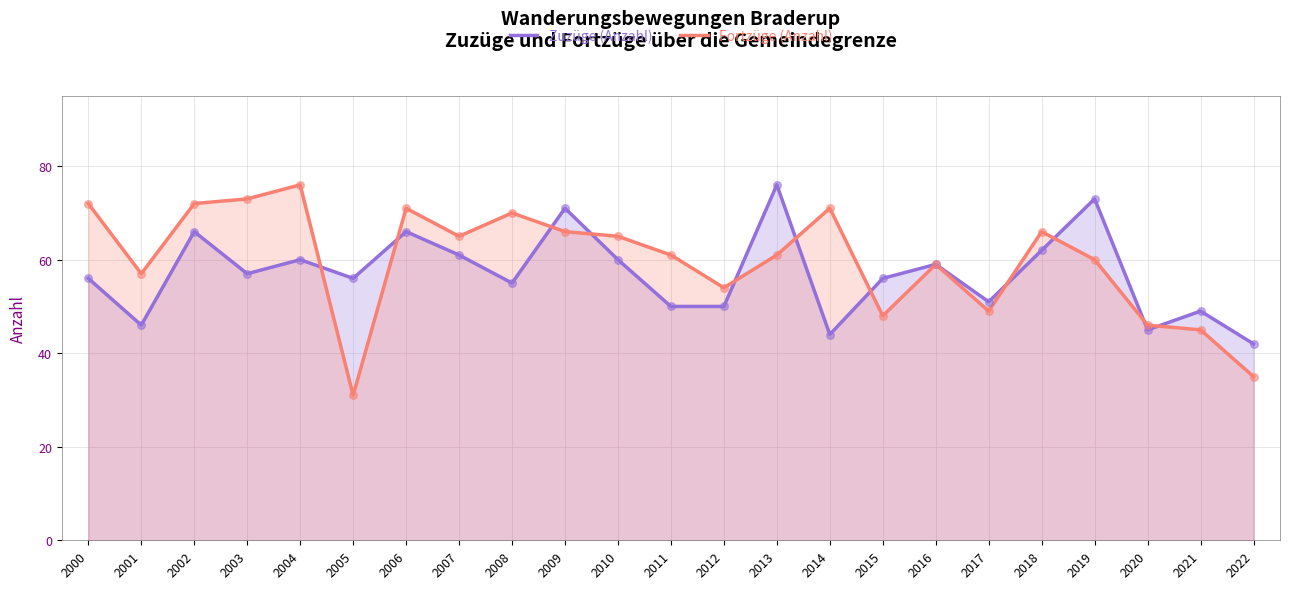

What is the total value across all series at 2007?

126